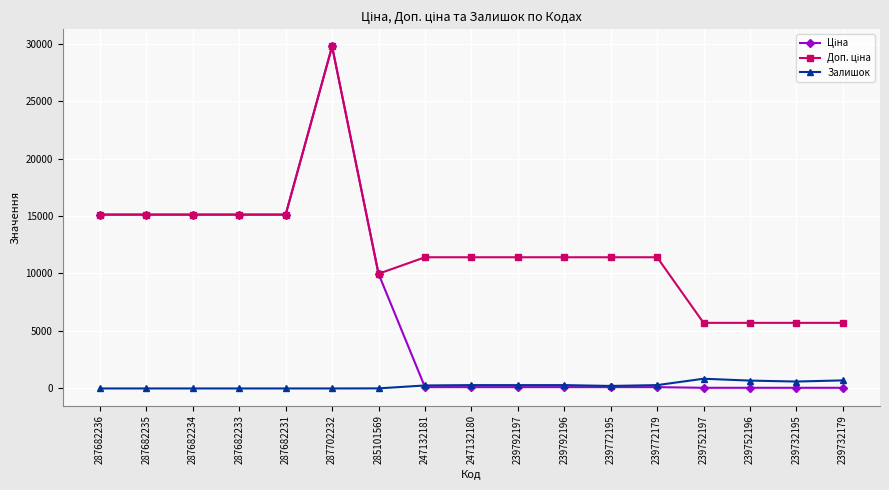

What is the difference between the highest and lowest values at 287682236?

15120.0